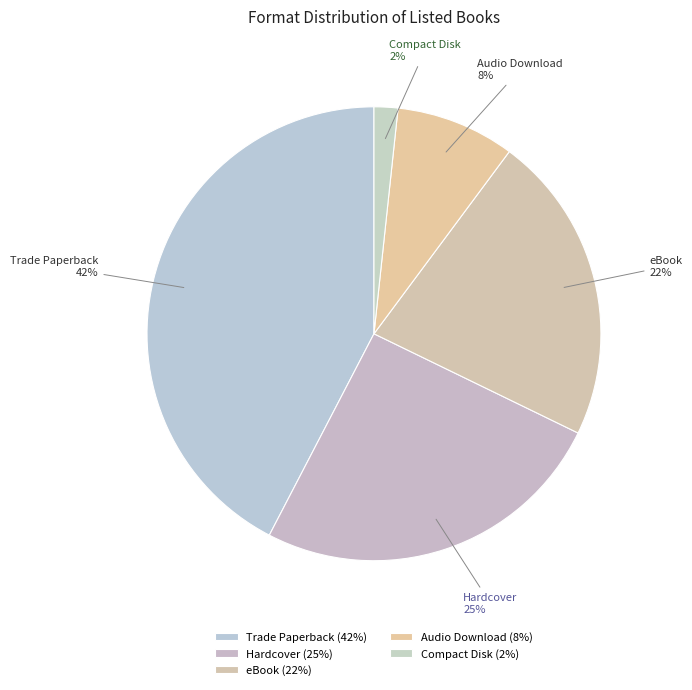

Is the sum of Audio Download and Trade Paperback greater than half?

Yes